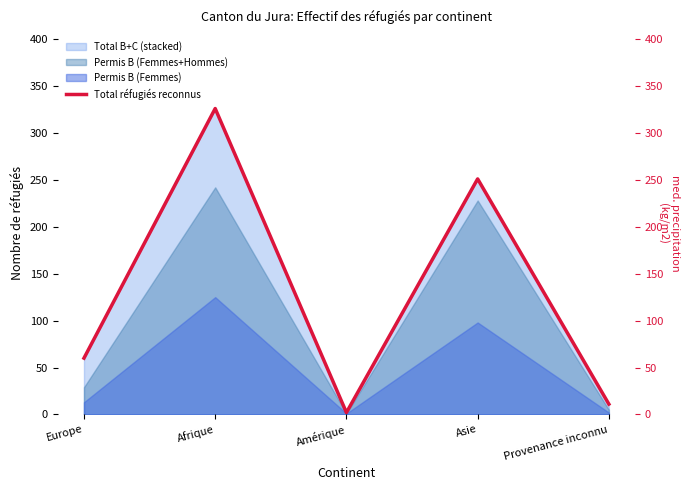

Which label corresponds to the smallest value in the chart?

Amérique